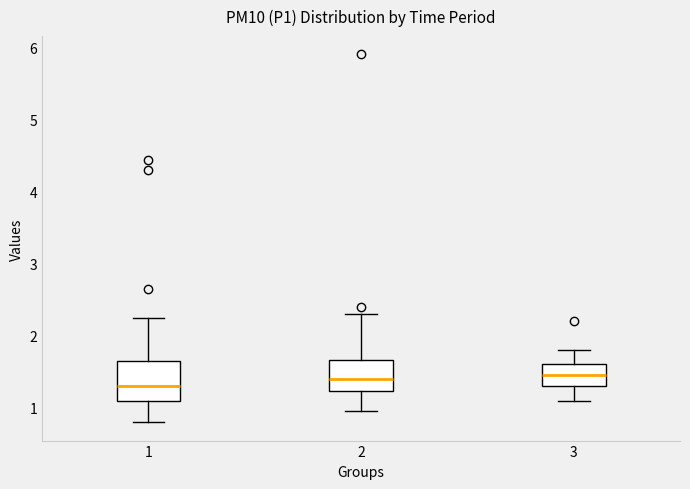

Which box is the tallest, from its lower edge to its upper edge?

1